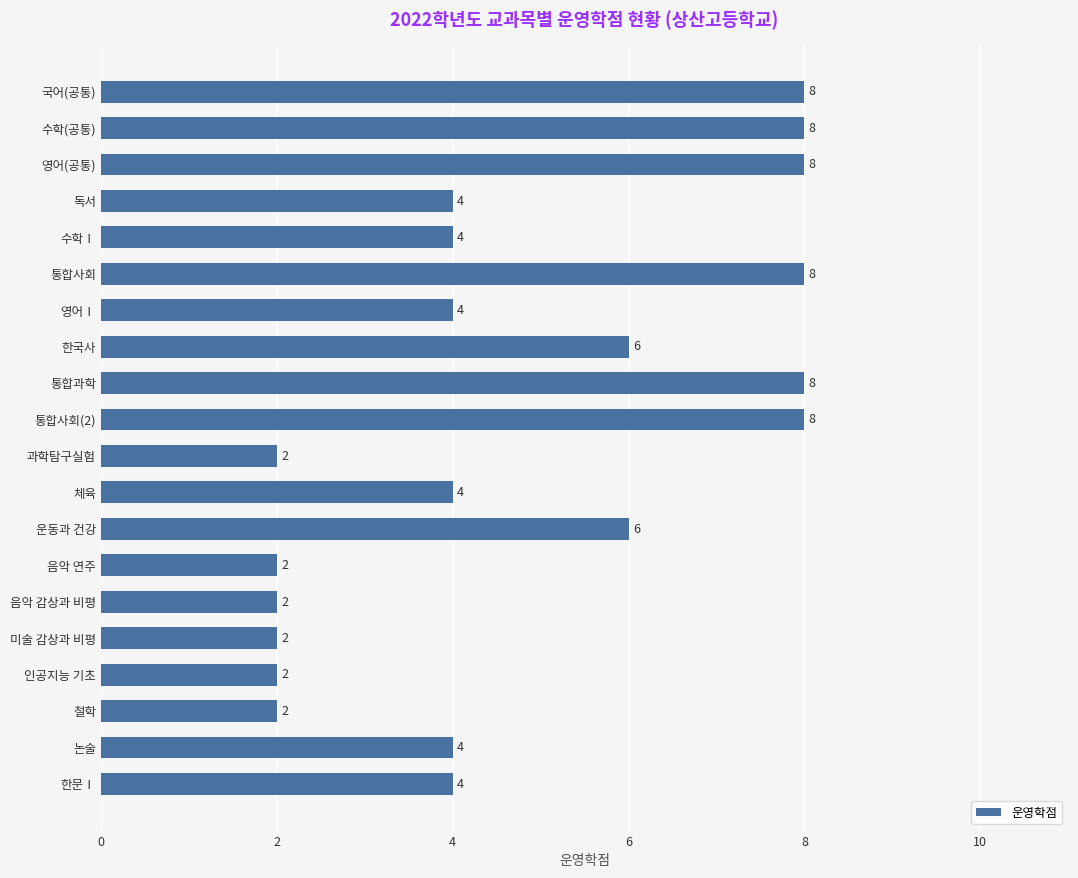

How many distinct data groups are displayed?

1